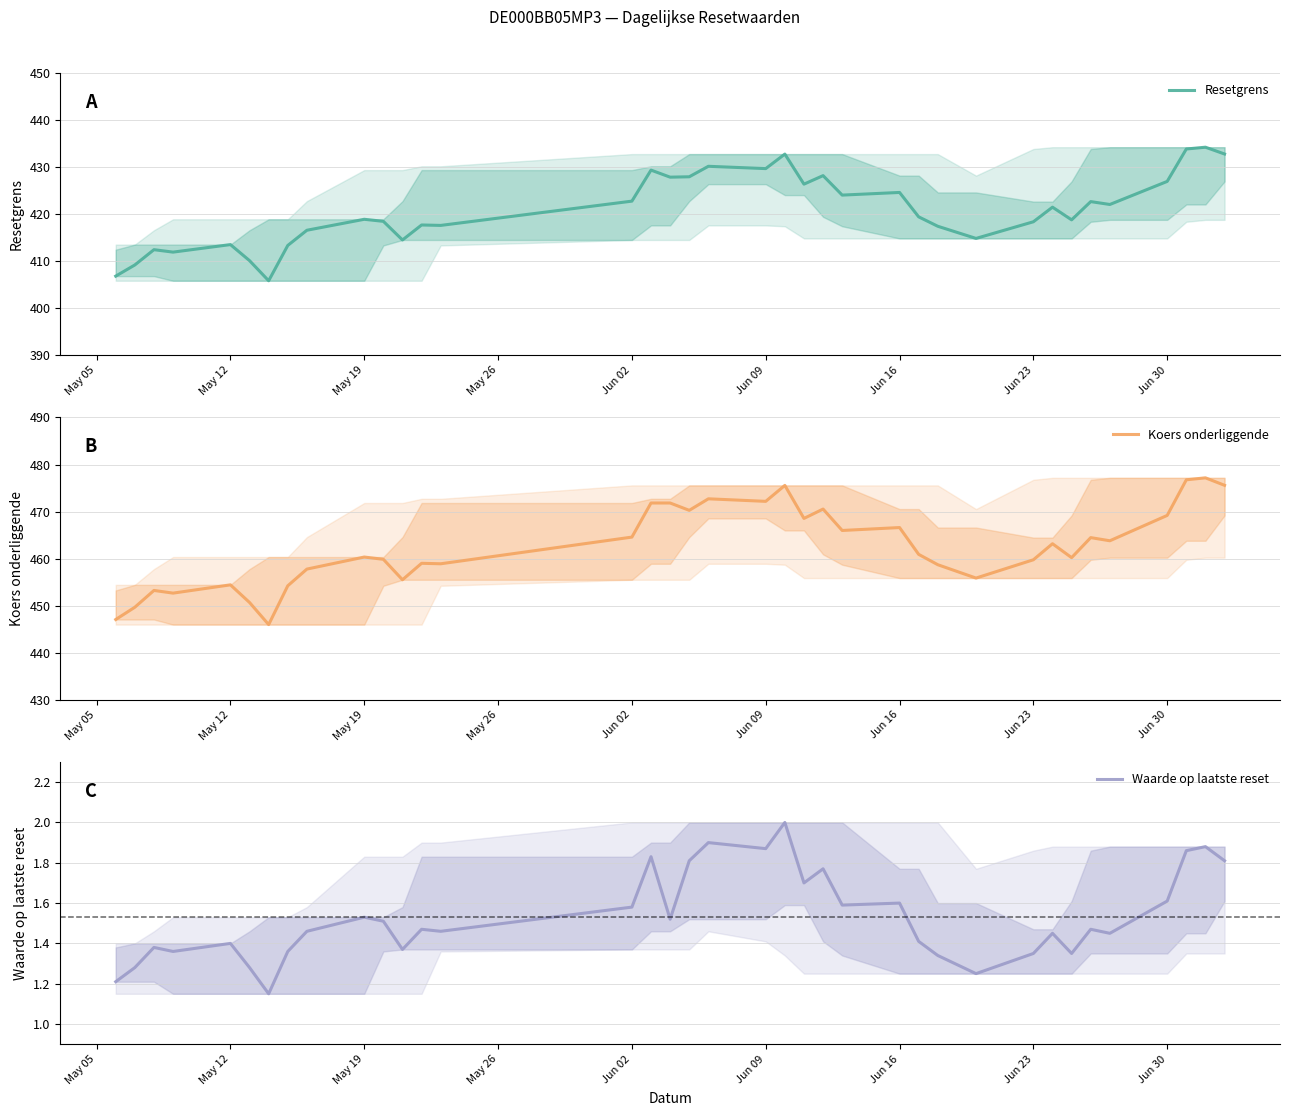

Is this an area chart (filled region under the line)?

No